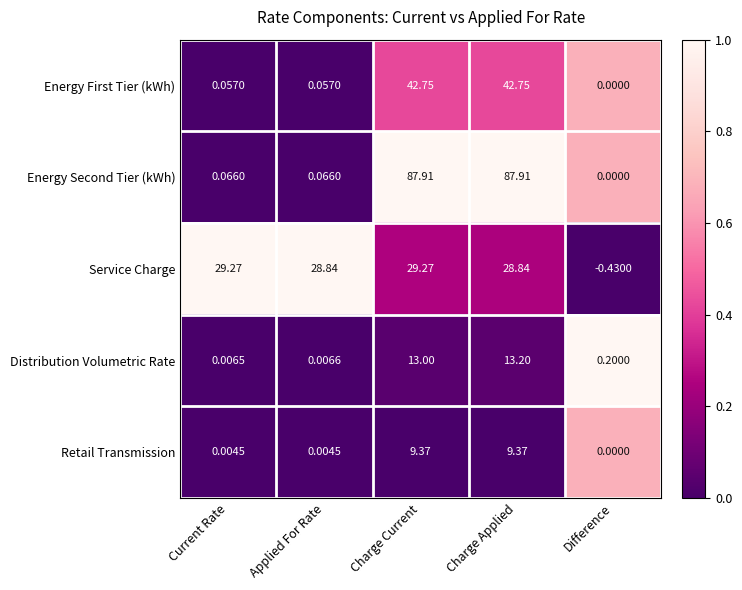

Between Current Rate and Charge Applied, which series saw the biggest shift?

Energy Second Tier (kWh)